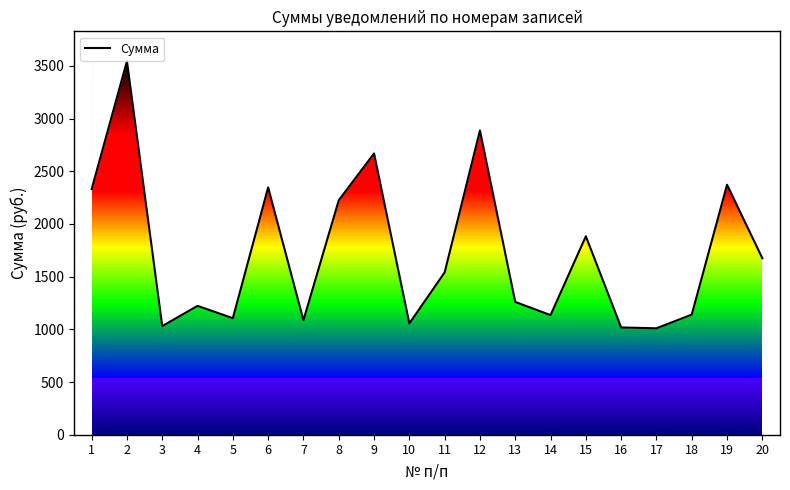

List the labels in order of value, smallest first.

17, 16, 3, 10, 7, 5, 14, 18, 4, 13, 11, 20, 15, 8, 1, 6, 19, 9, 12, 2